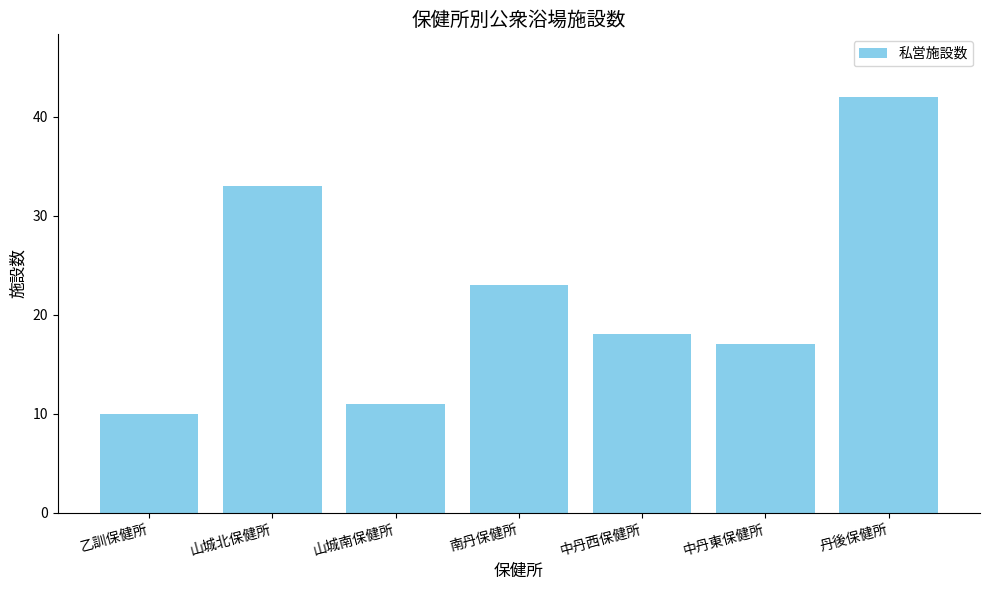

Is it true that the value at 乙訓保健所 is 10?

True